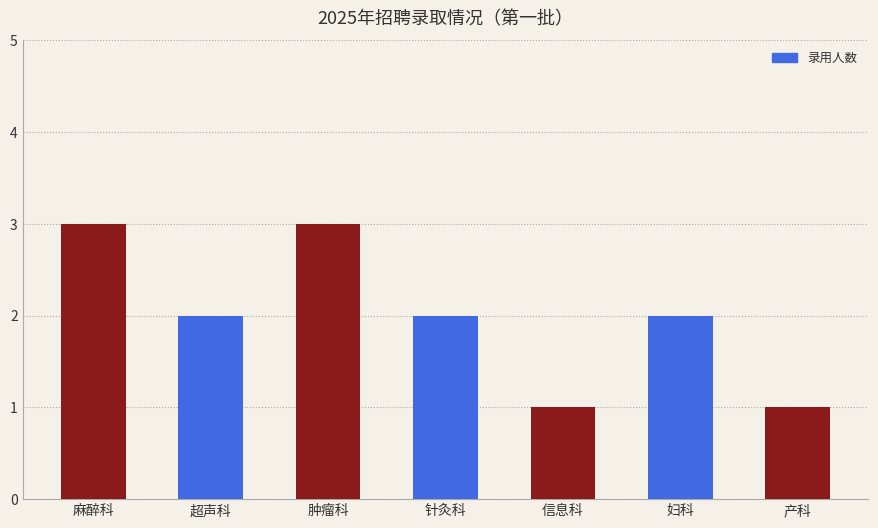

What is the maximum value shown in the chart?

3